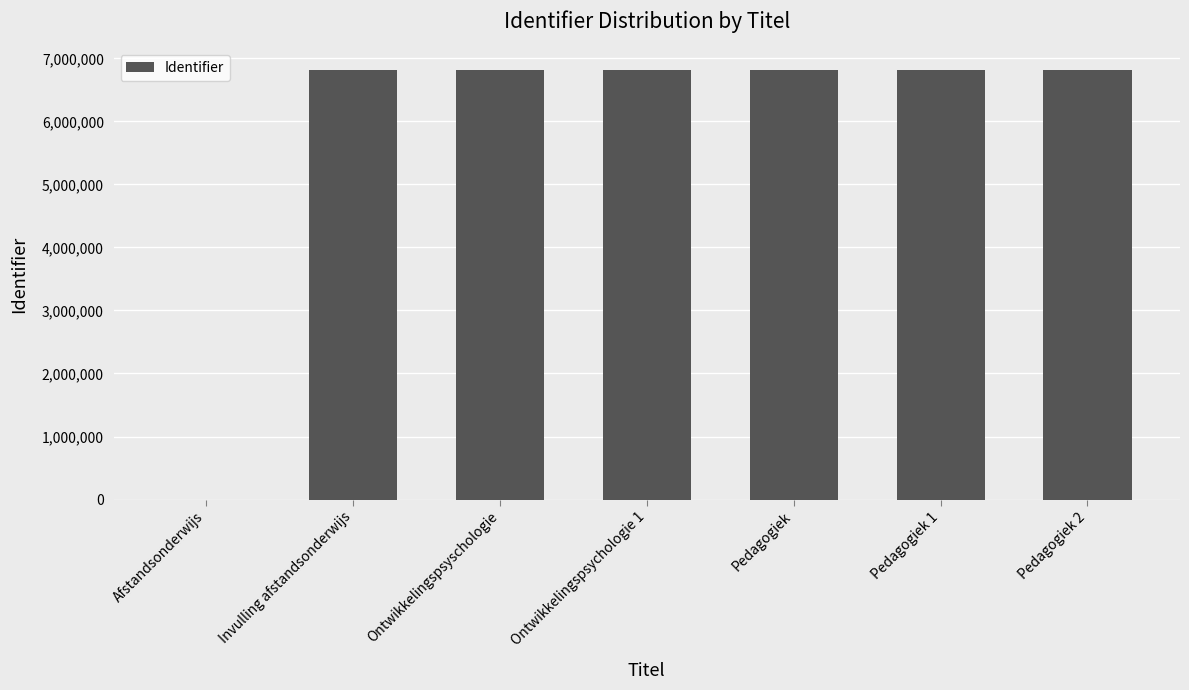

At which label is the value closest to 3407923?

Invulling afstandsonderwijs